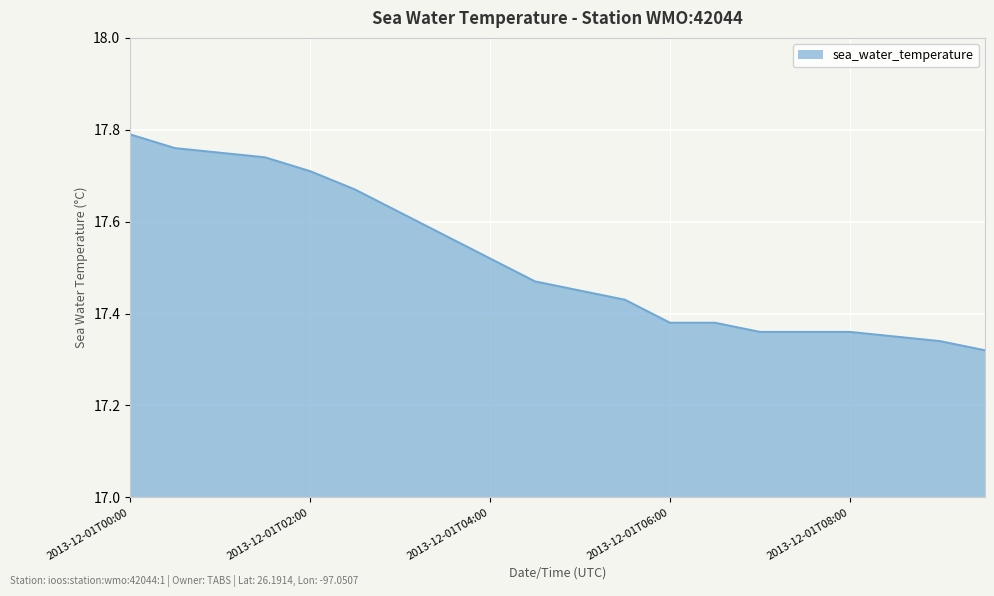

What is the difference between the maximum and minimum values?

0.5